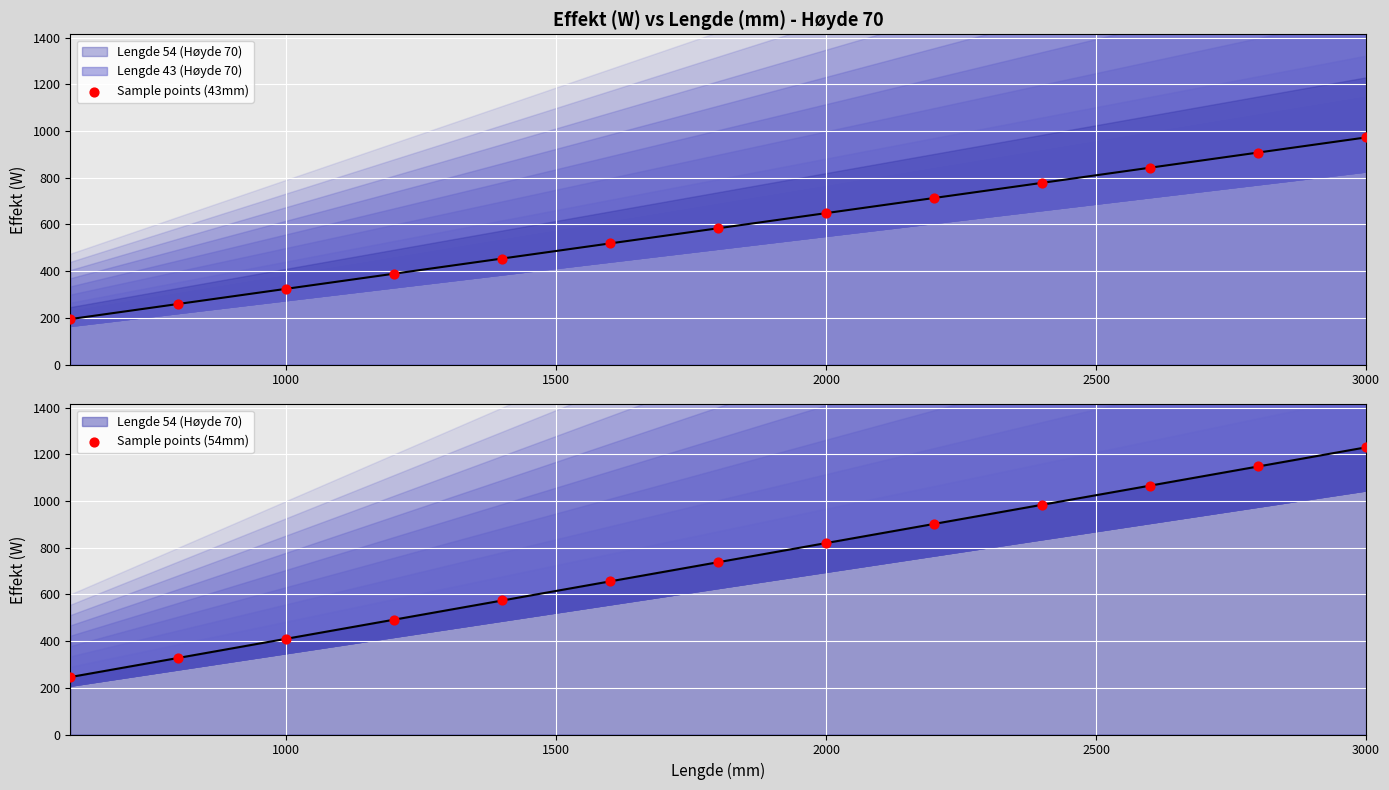

Is the value of Sample points (43mm) at 6 greater than the value of Sample points (54mm) at 3000?

No